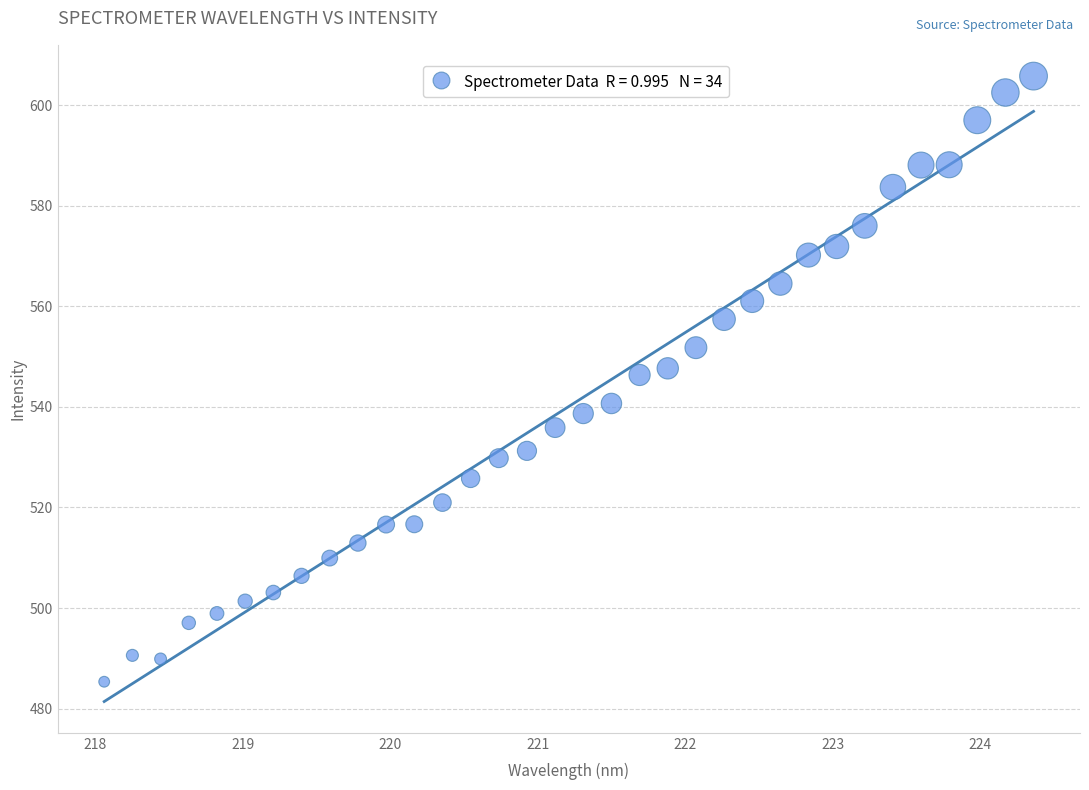

What is the range of Y values (max minus min)?

120.4